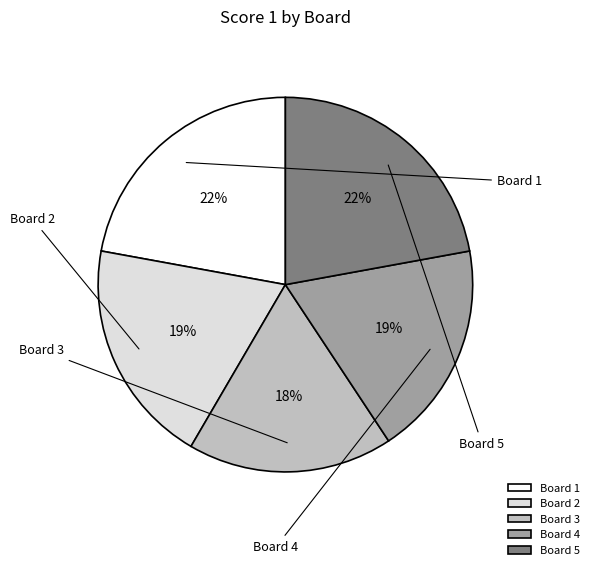

To the nearest percent, what is the average slice percentage?

20%